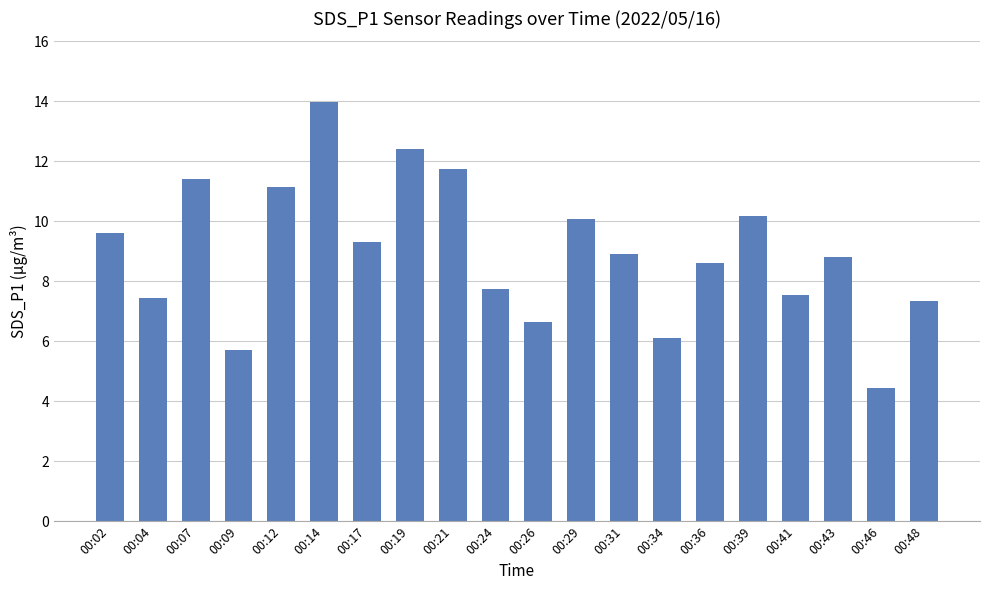

What is the value of the 1st bar from the left?

9.6